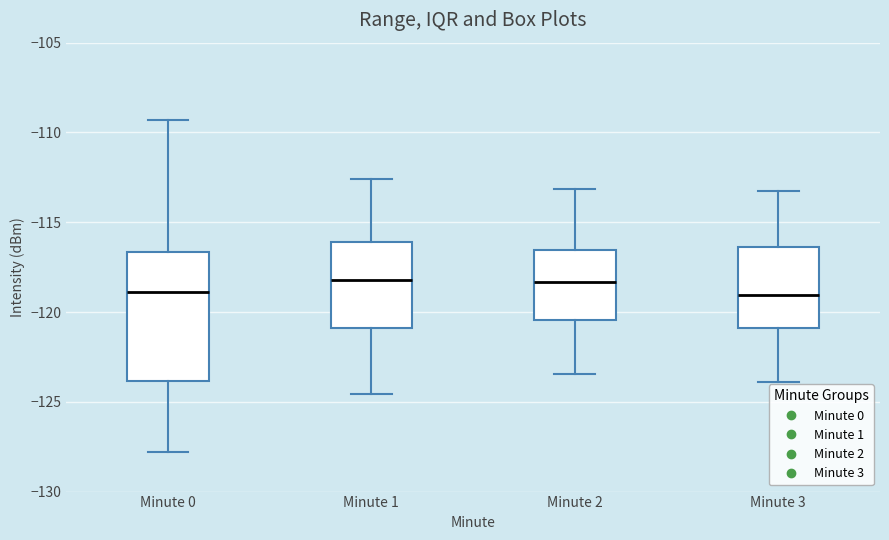

Reading left to right, read every box against the y-axis: the position of its median line, the range the box covers, and the ends of its whiskers. The values are not printed on the chart, so give them approximately, as read against the axis.

Minute 0: median -119.0, box -124.0 to -116.5, whiskers -128.0 to -109.5
Minute 1: median -118.0, box -121.0 to -116.0, whiskers -124.5 to -112.5
Minute 2: median -118.5, box -120.5 to -116.5, whiskers -123.5 to -113.0
Minute 3: median -119.0, box -121.0 to -116.5, whiskers -124.0 to -113.0